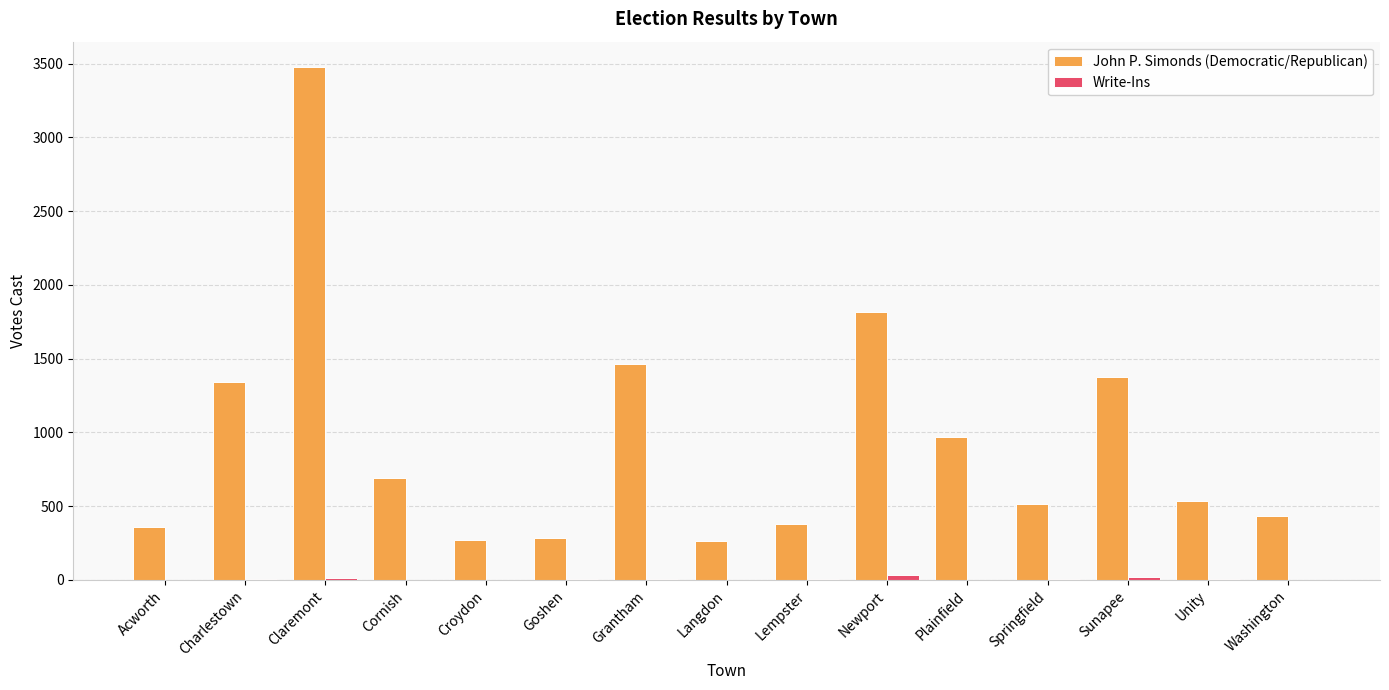

Does the chart contain stacked bars?

No